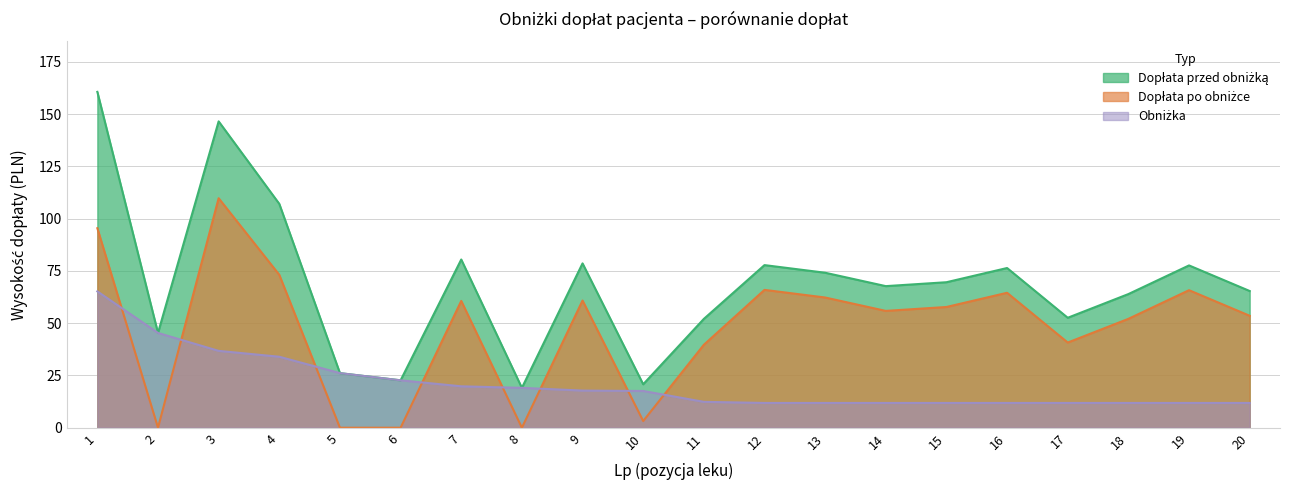

List the series in order of their overall mean, lowest first.

Obniżka, Dopłata po obniżce, Dopłata przed obniżką